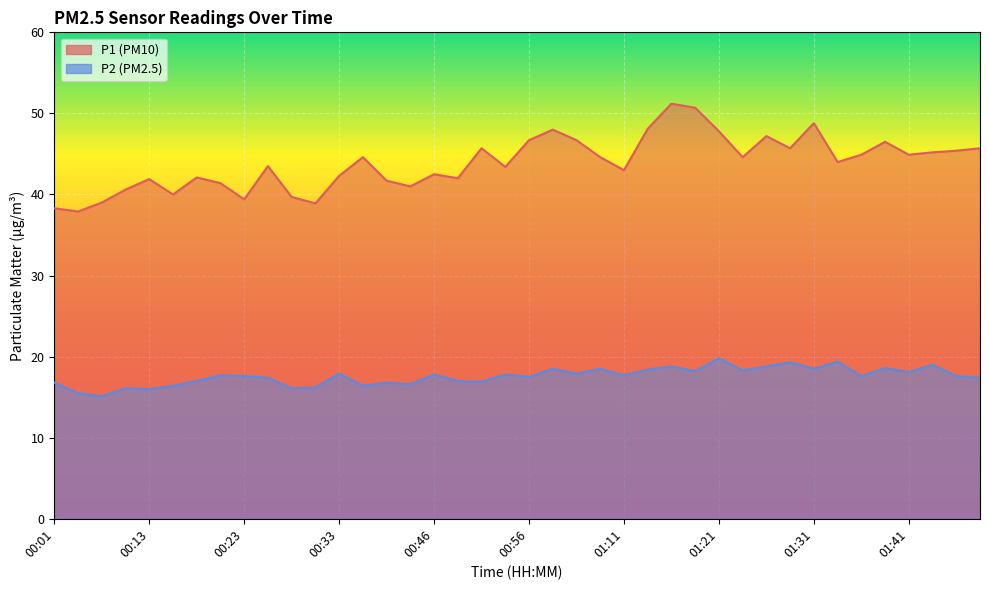

At 00:08, list the series in order from smallest to largest.

P2, P1